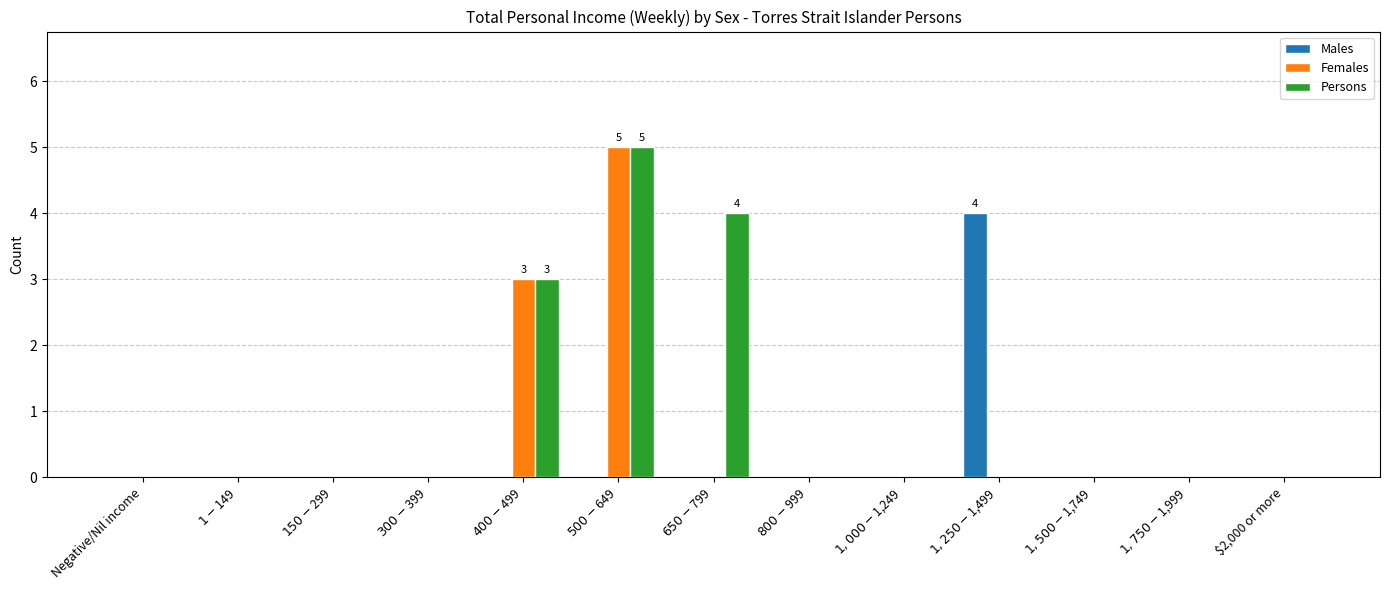

True or false: Persons has a value of 0 at $300-$399.

True